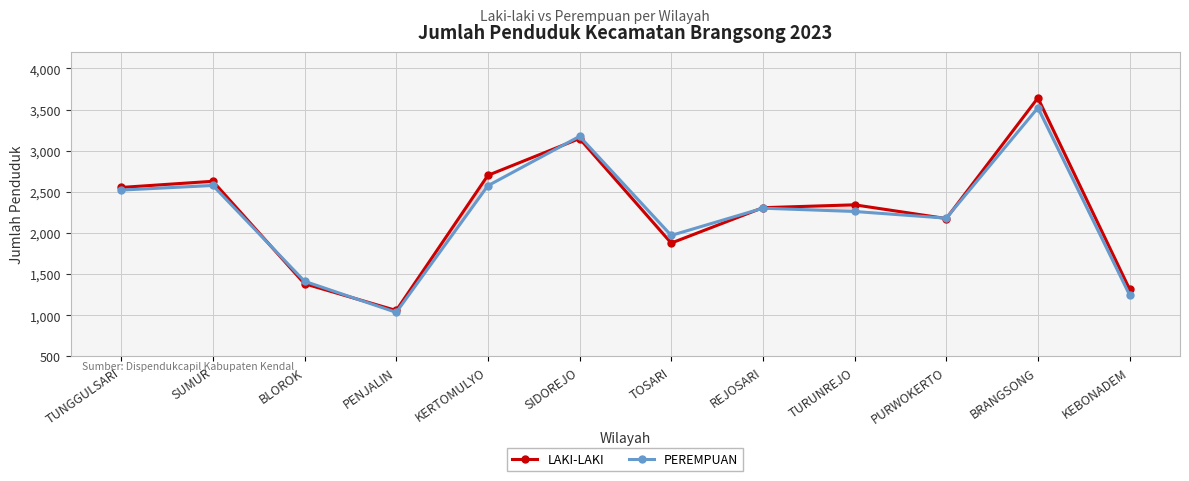

What is the label of the 3rd point from the left?

BLOROK